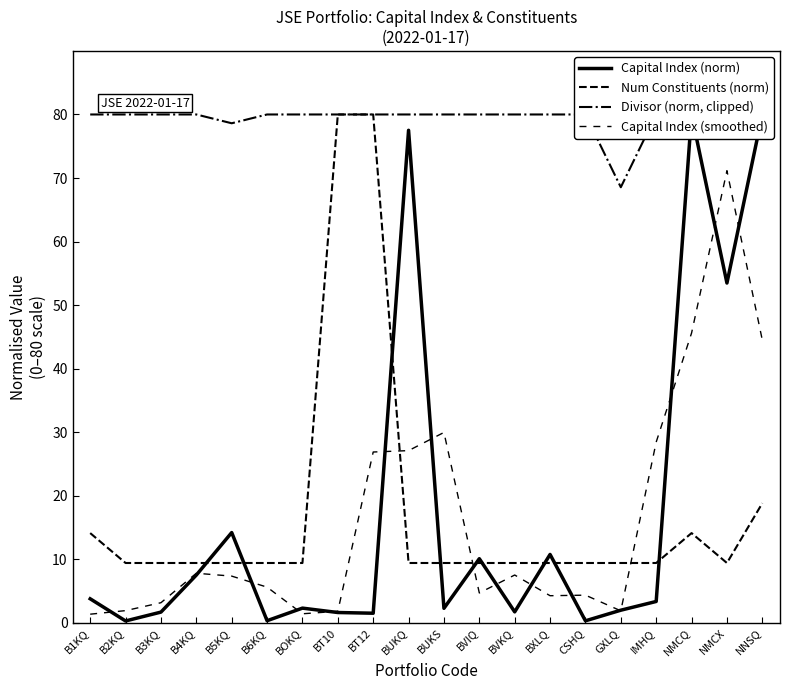

How many series are shown in this chart?

4